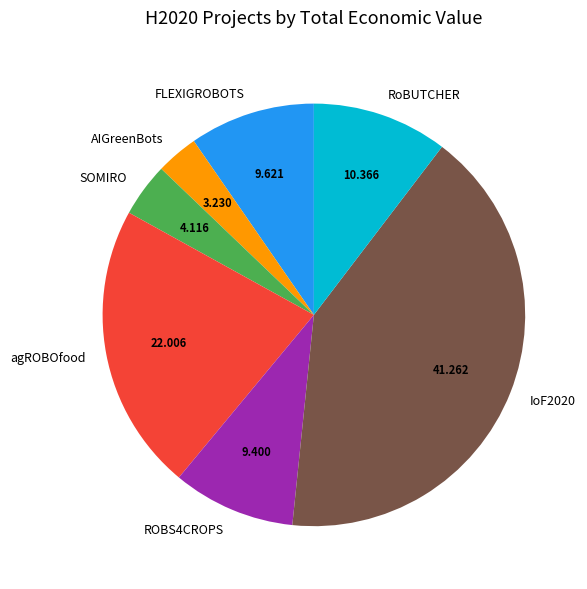

Between AIGreenBots and agROBOfood, which is larger?

agROBOfood